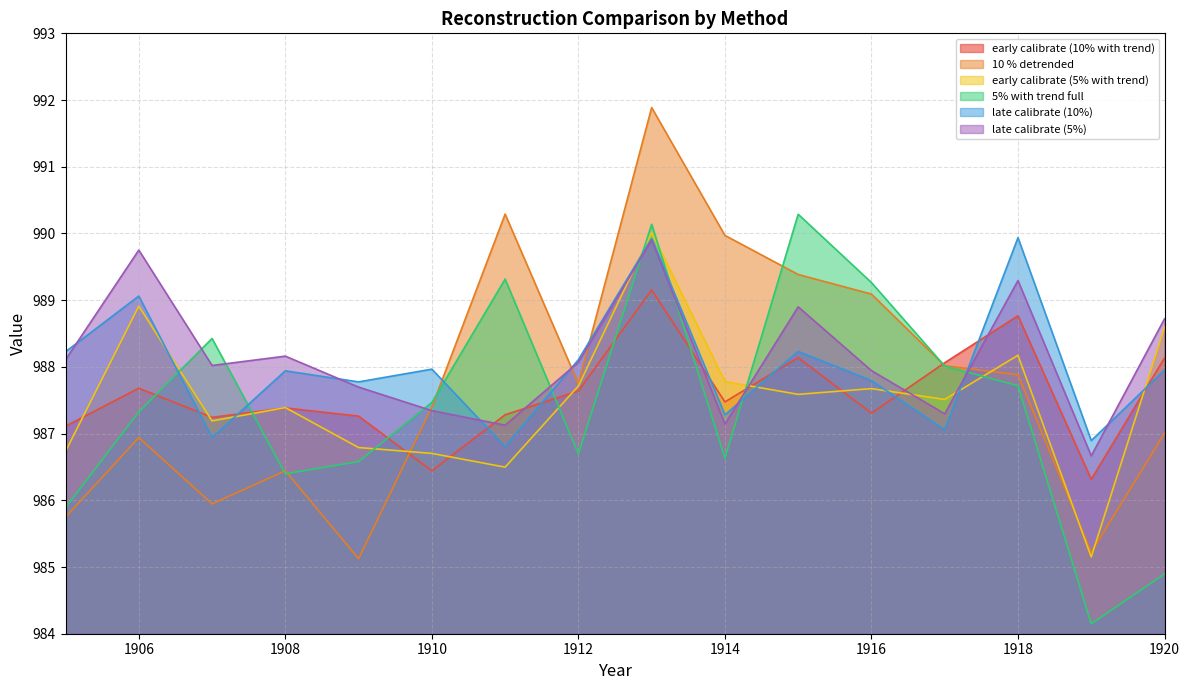

The late calibrate (10%) series shows 487.1 at 1908. True or false?

False